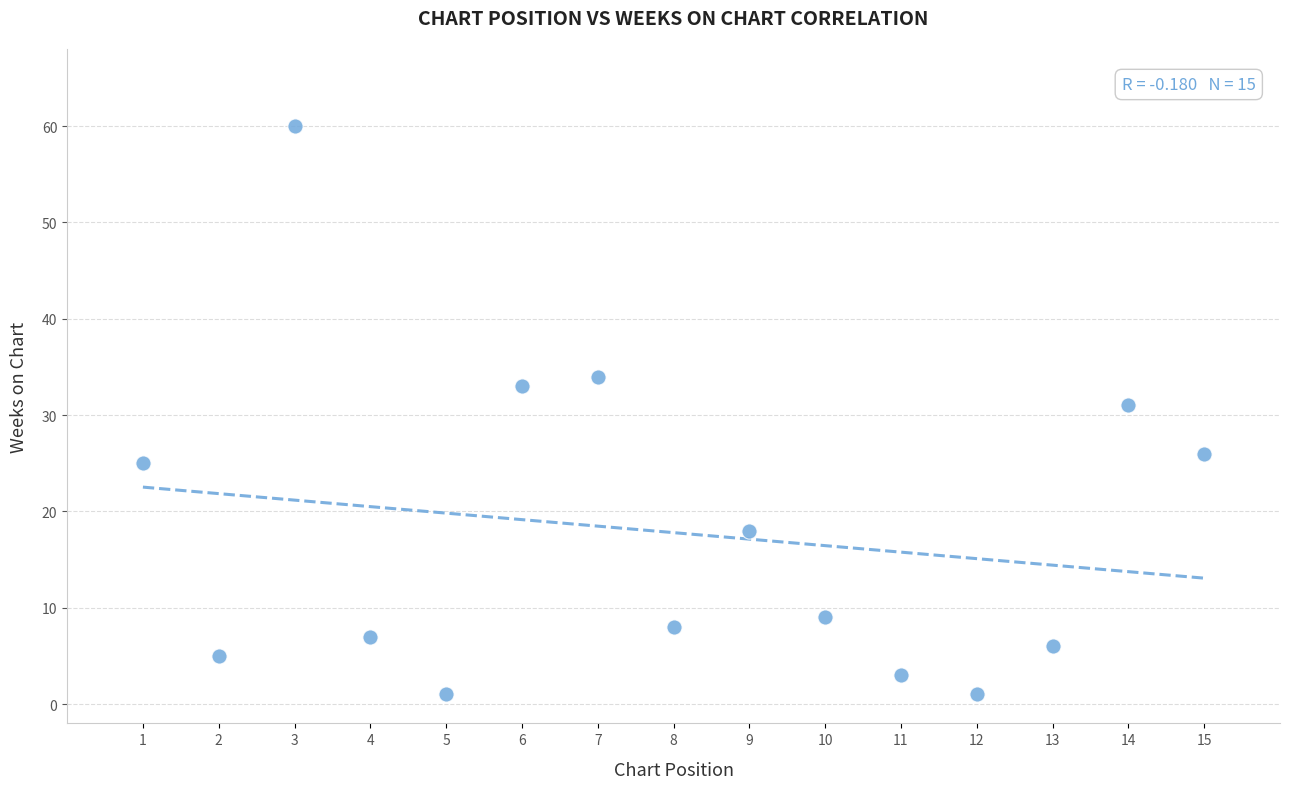

What is the range of X values (max minus min)?

14